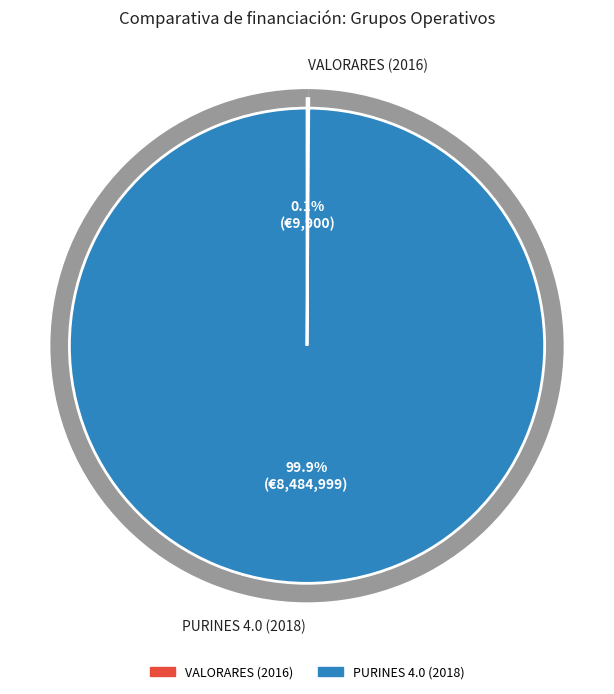

How much of the chart is everything except PURINES 4.0 (2018)?

0.1%